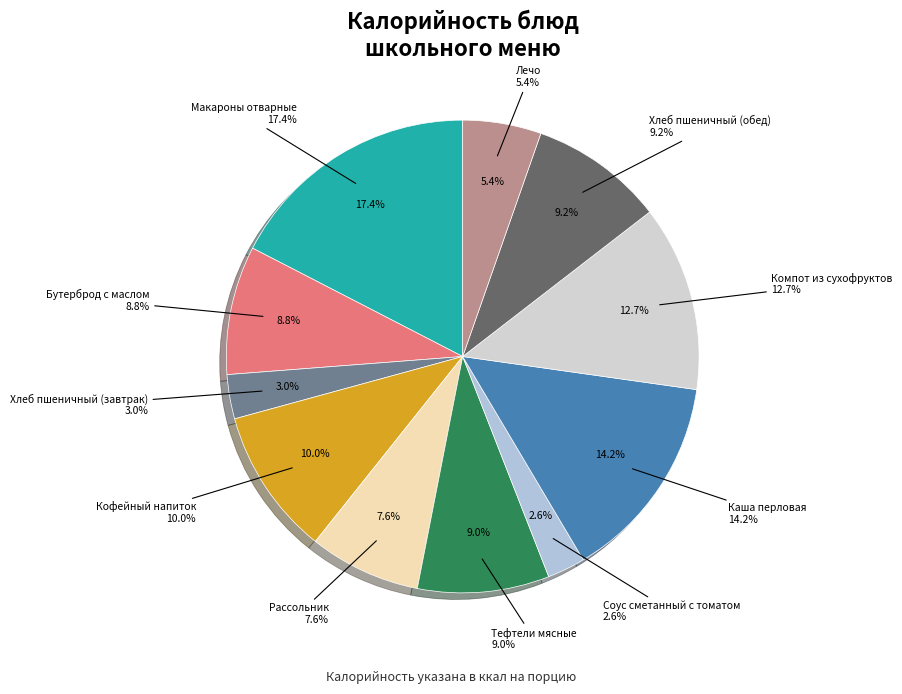

The Хлеб пшеничный (обед) slice represents 1% of the pie. True or false?

False